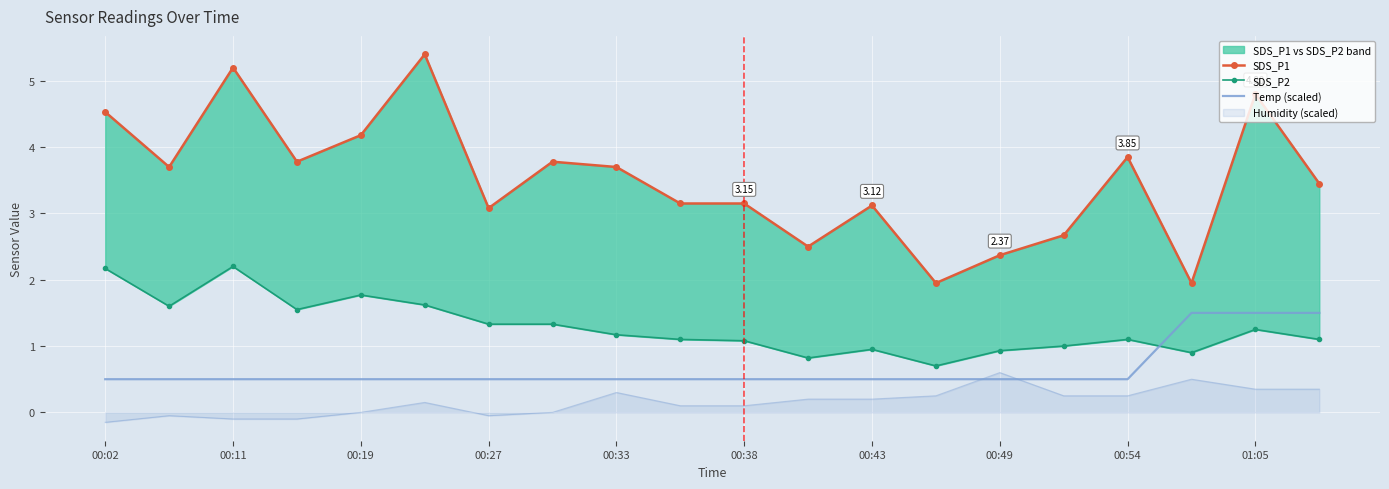

Which series has the largest range (max minus min)?

SDS_P1